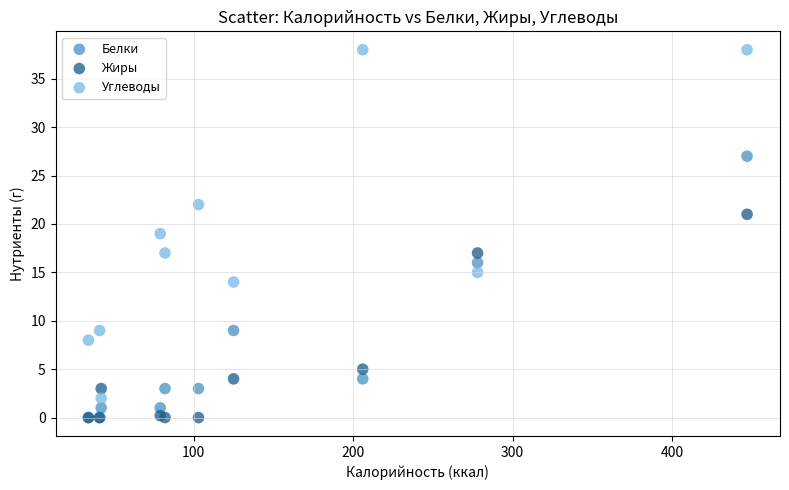

Which series has the widest spread of Y values?

Углеводы